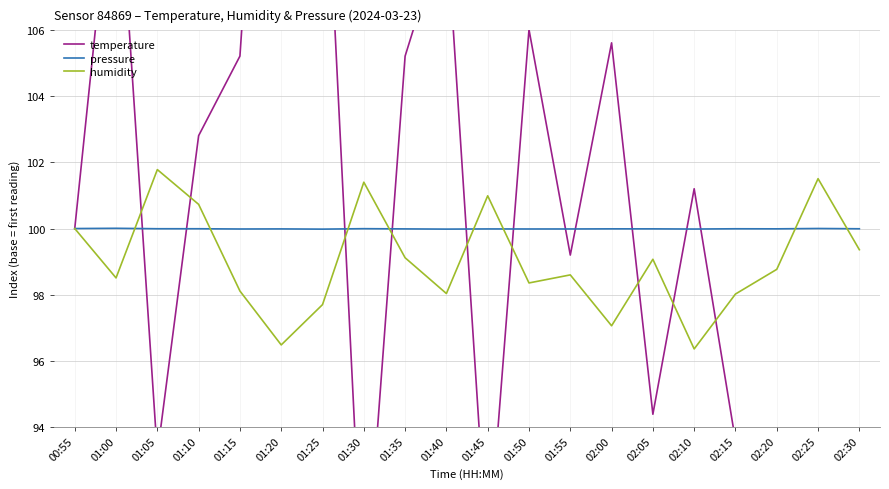

What is the difference between the maximum and second lowest values in the temperature series?

36.5